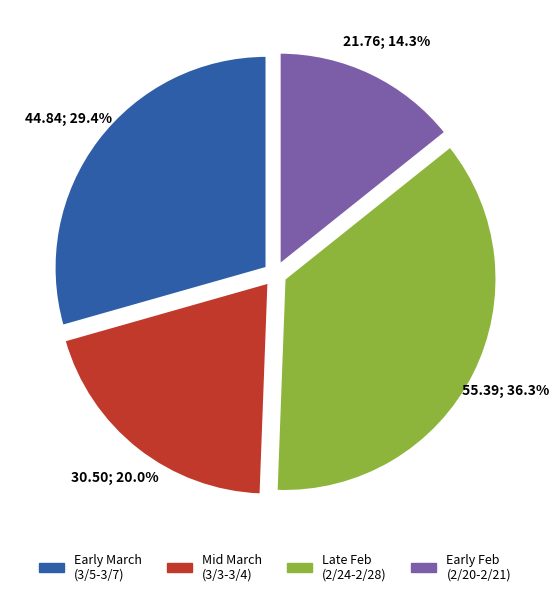

Is there any slice that represents more than half of the pie?

No